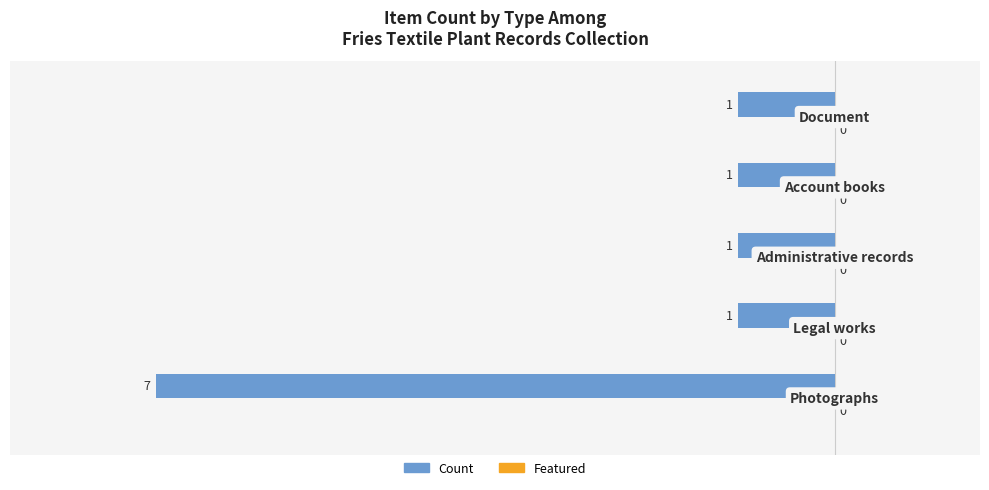

How many bars are there in total?

5